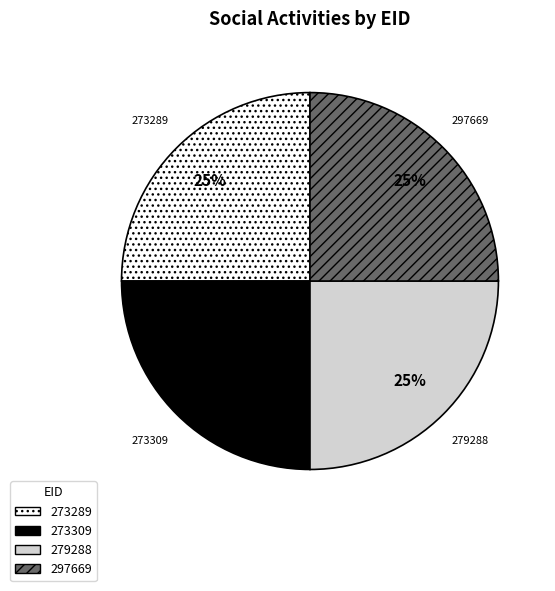

Is it true that 297669 is 15% of the pie?

False